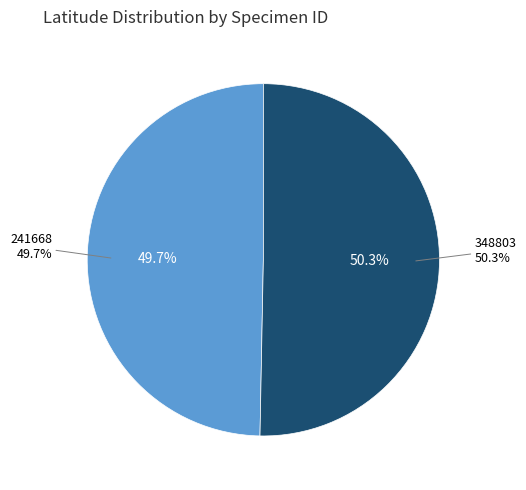

Which slice represents more than half of the pie?

348803